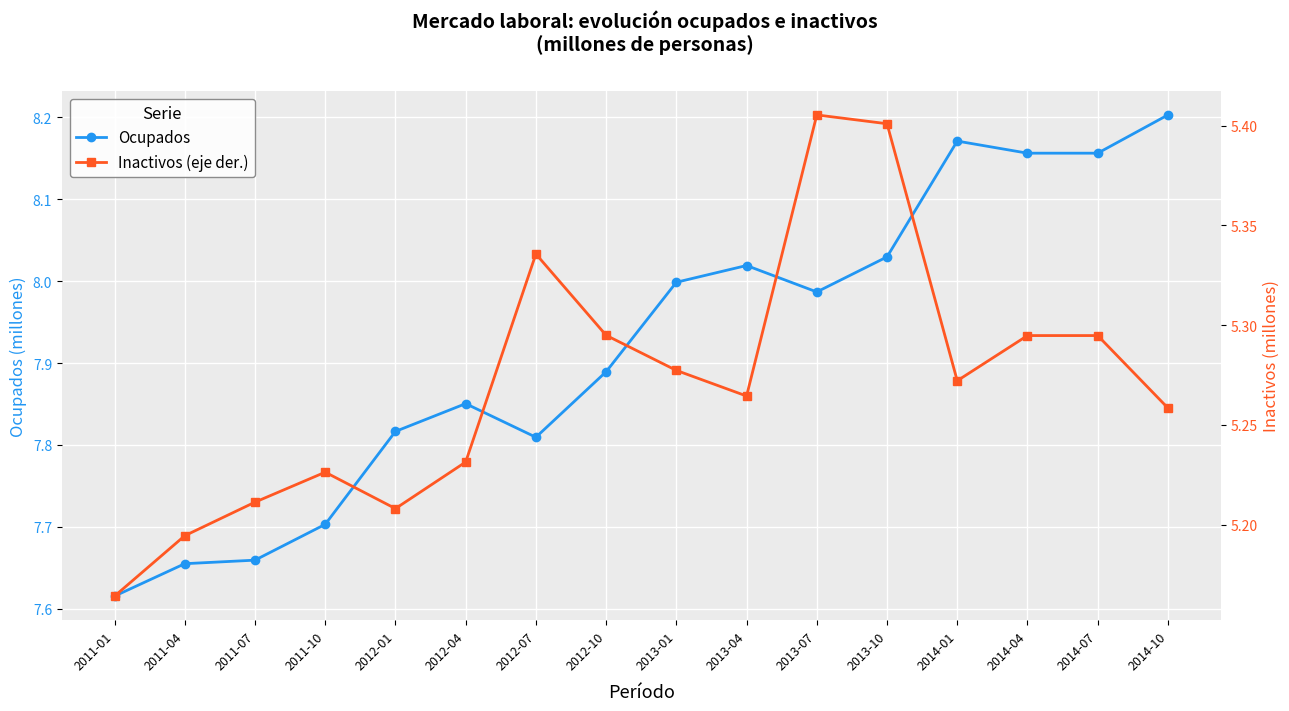

At which category does the chart reach its minimum across all series?

2011-01